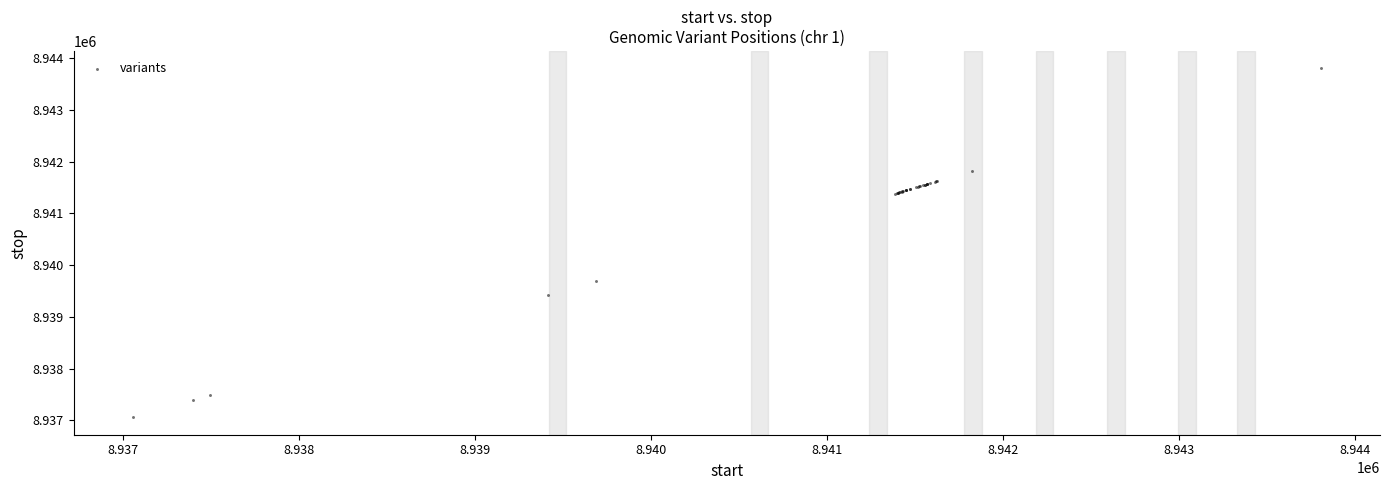

What Y value in the scatter plot is closest to 8940432?

8939688